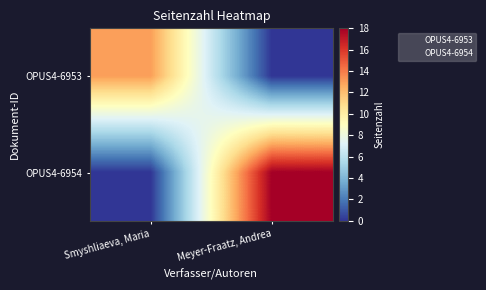

Which series has the largest total across all categories?

OPUS4-6954